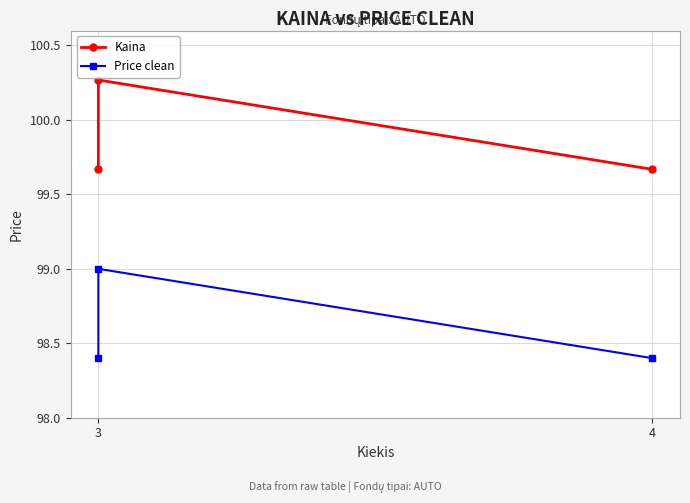

What is the total value across all series at 3?

198.1